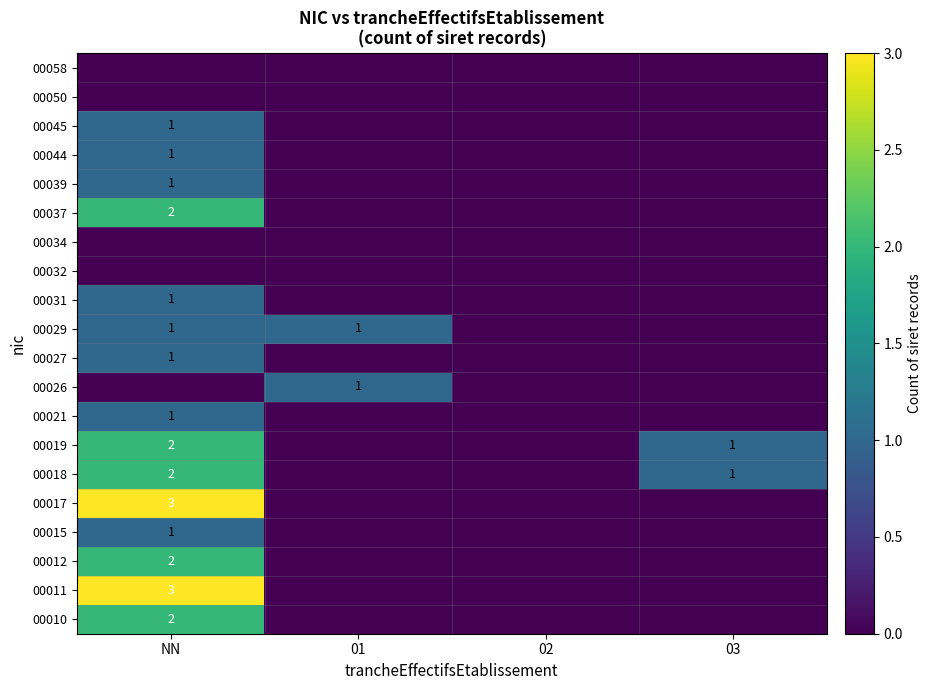

How many distinct data groups are displayed?

20